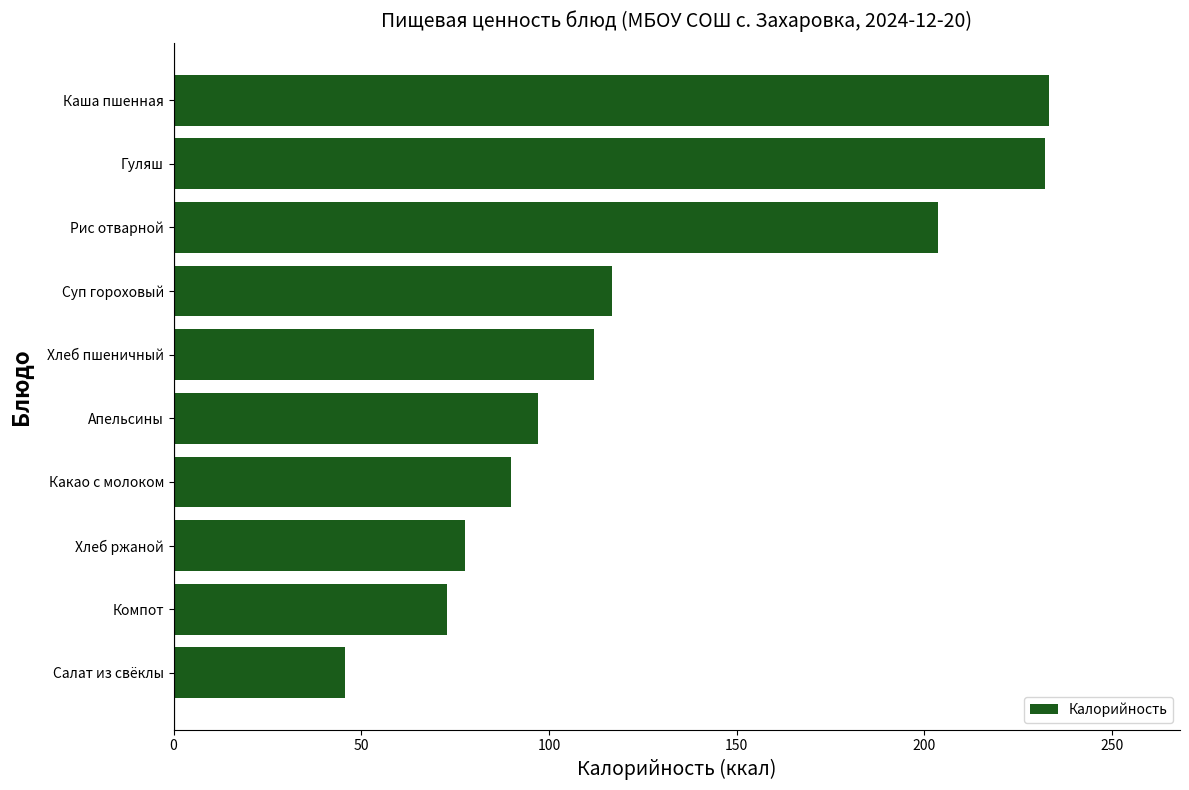

What is the sum of the values at Хлеб ржаной and Гуляш?

309.7